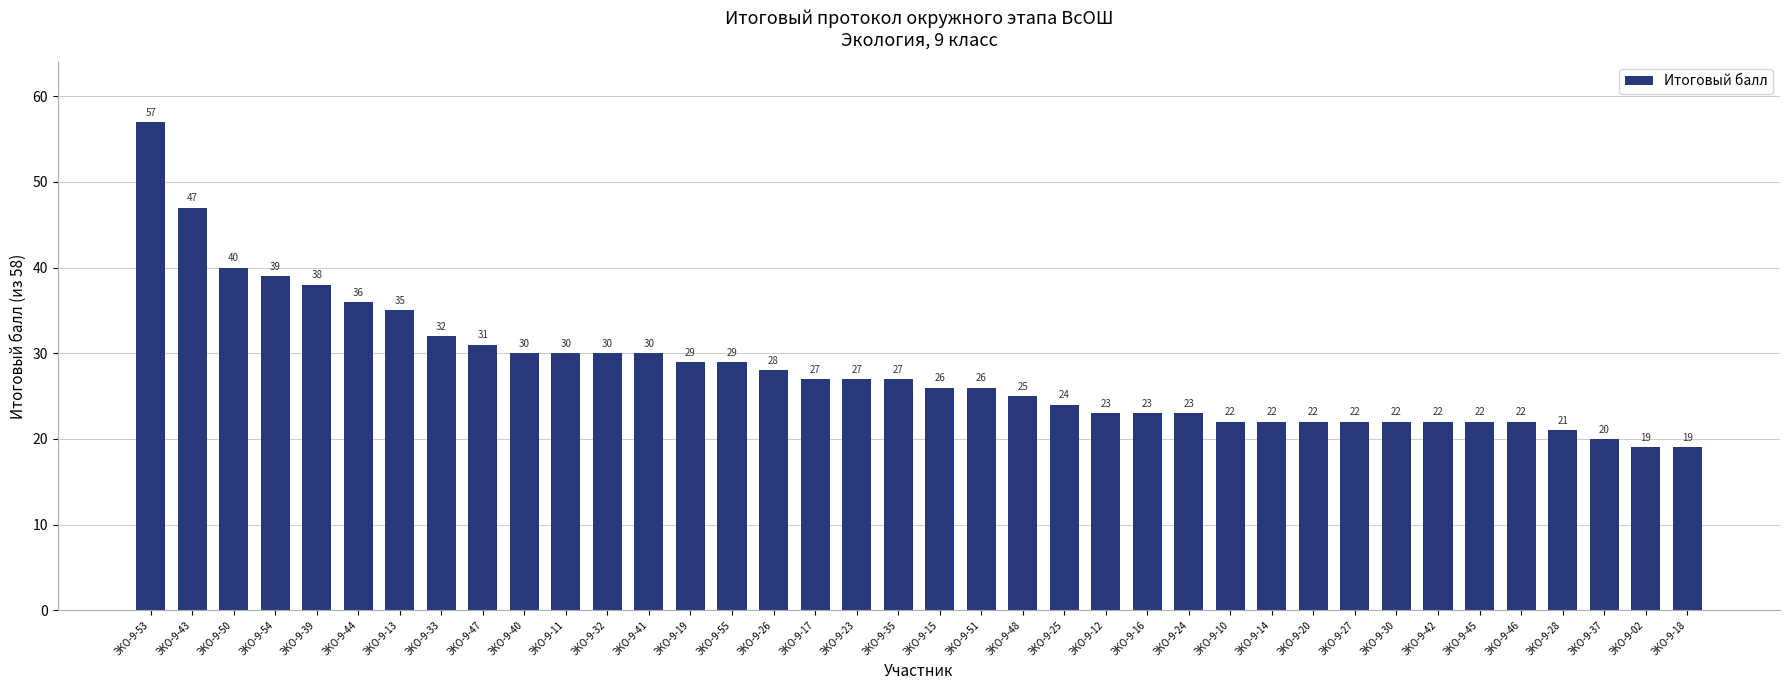

What is the minimum value shown in the chart?

19